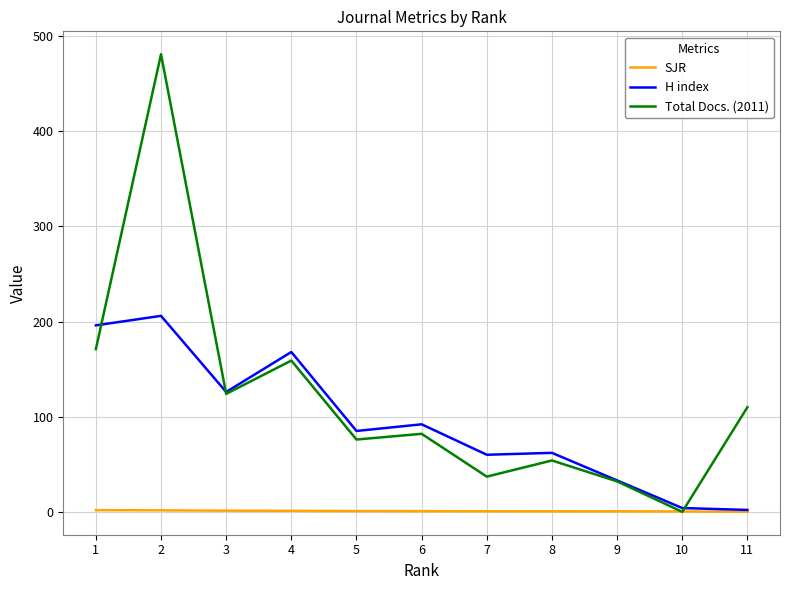

What is the difference between the SJR values at 2 and 8?

1.0